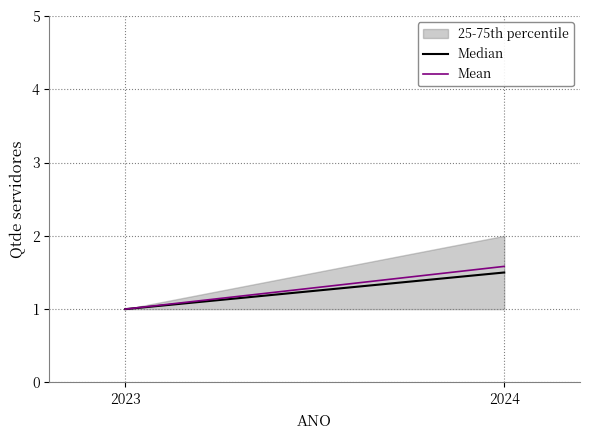

How many values in the Median series exceed 1?

1